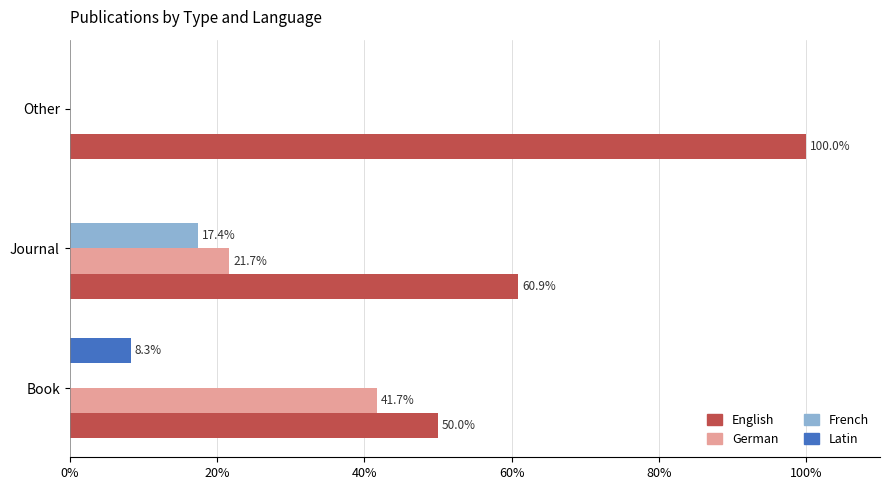

What is the sum of the French values at Other and Journal?

17.4